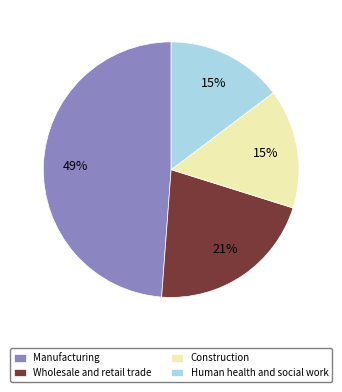

How many segments does this pie chart have?

4